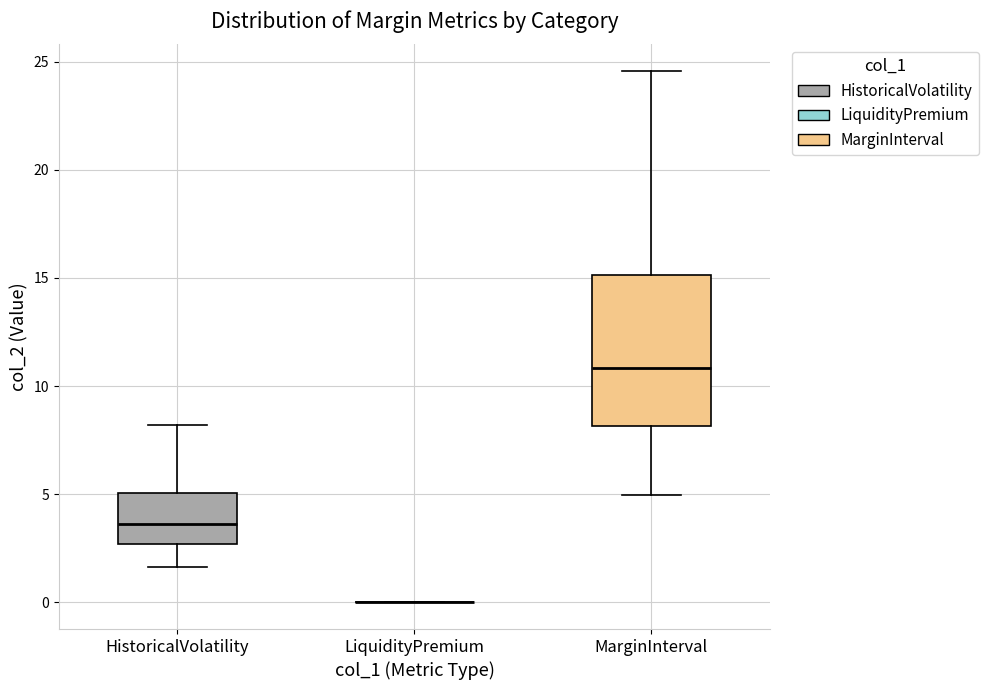

Which box is the tallest, from its lower edge to its upper edge?

MarginInterval